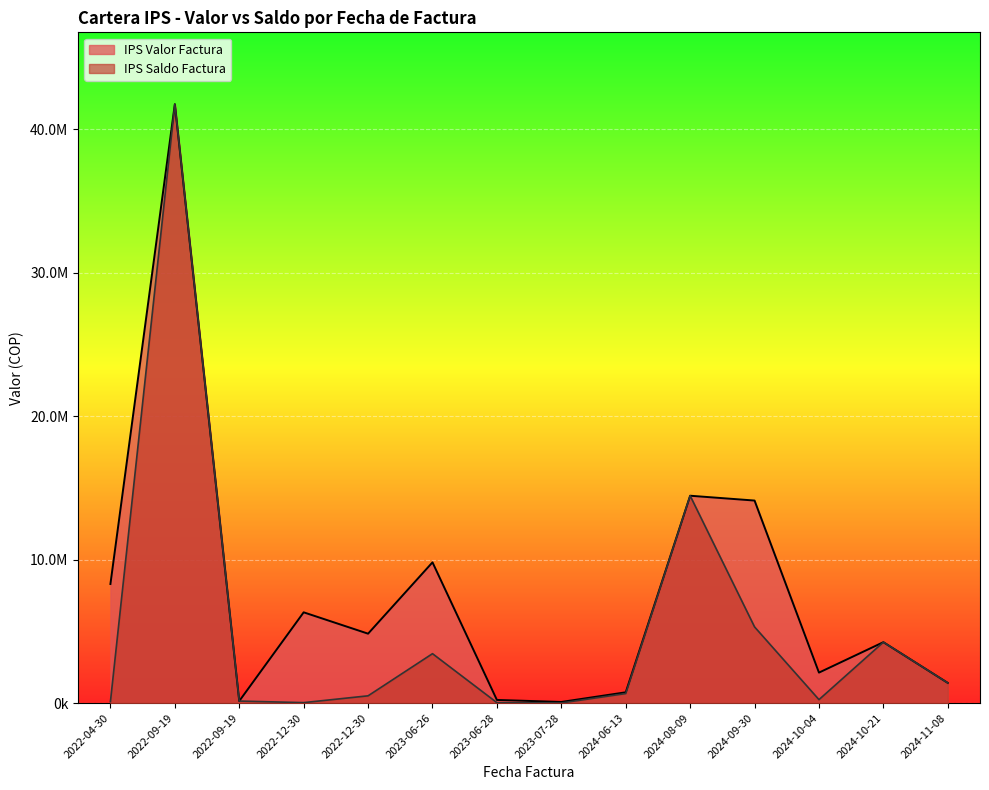

Which series has the largest range (max minus min)?

IPS Saldo Factura